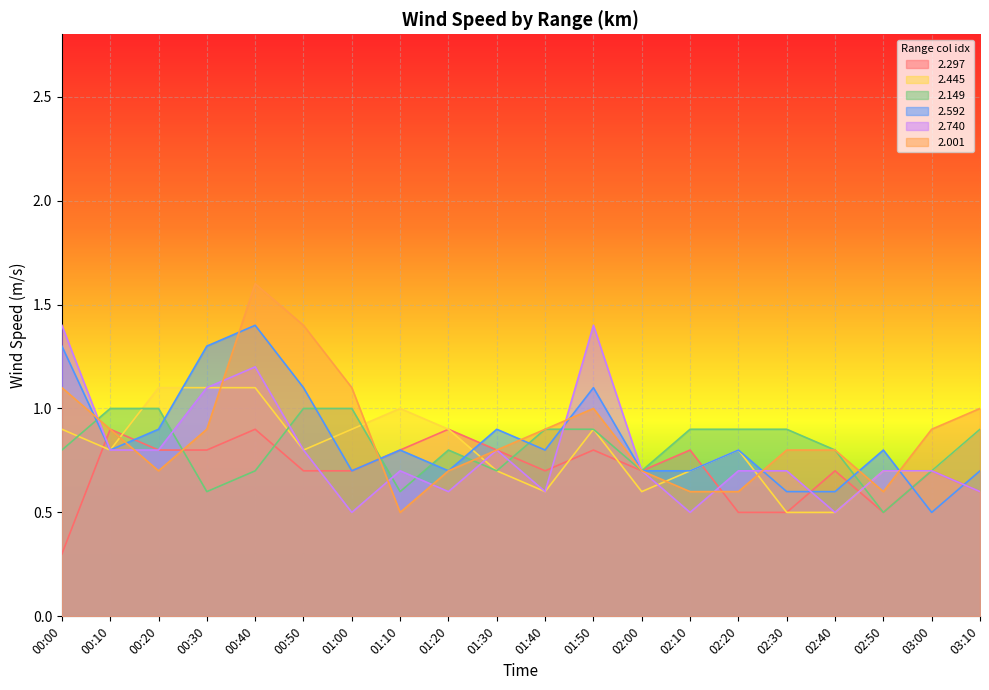

How many lines are shown in the chart?

6